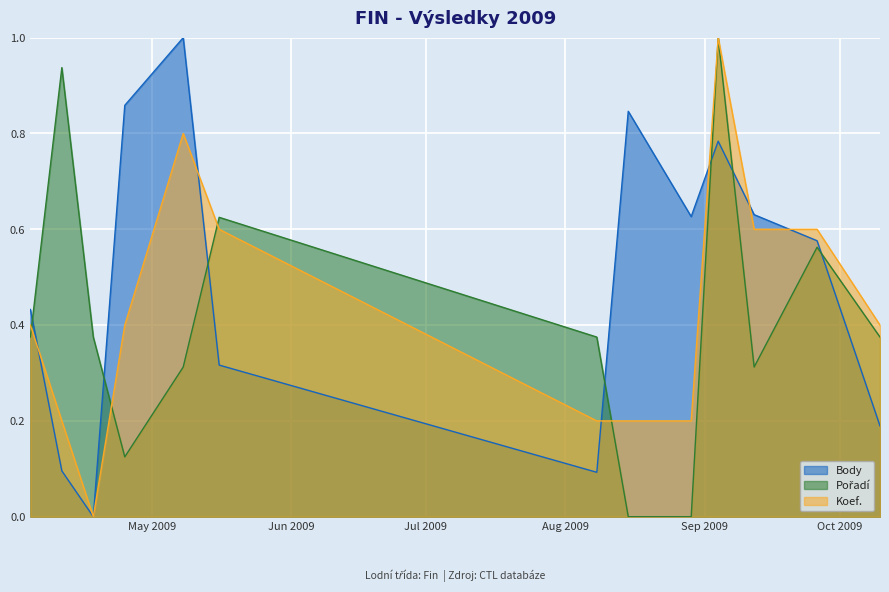

What position from the left is 2009-10-10?

13